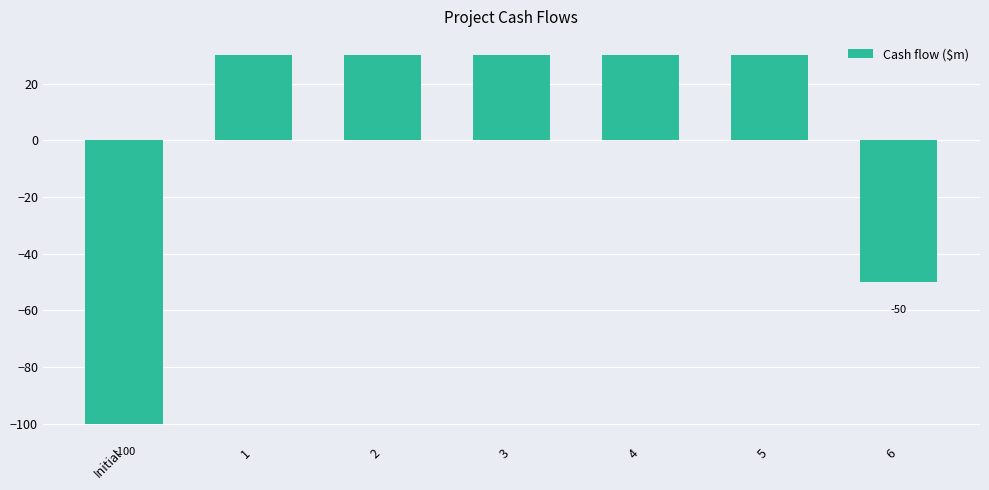

How many values are above zero?

5